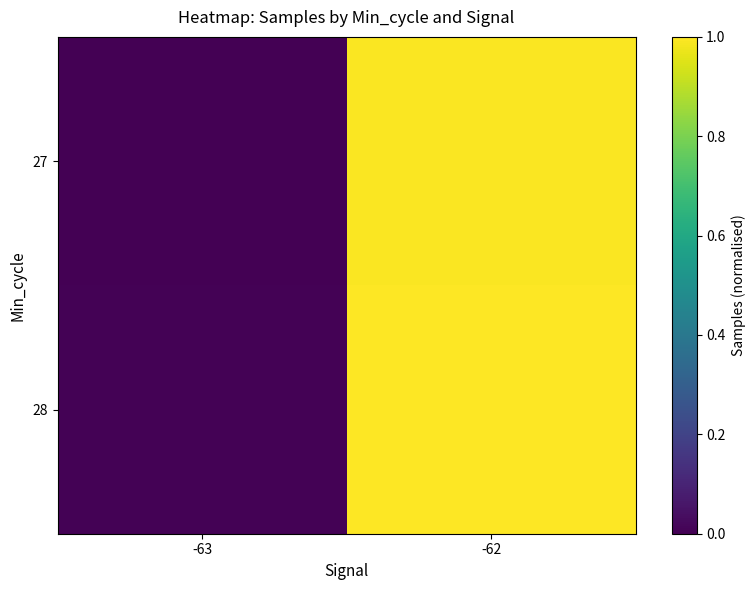

List the series in order of their peak value, highest first.

28, 27